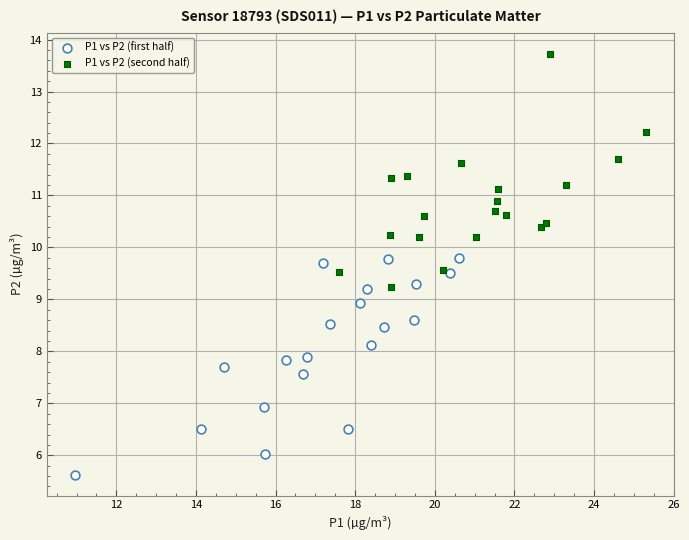

Which series reaches the minimum Y coordinate?

P1 vs P2 (first half)